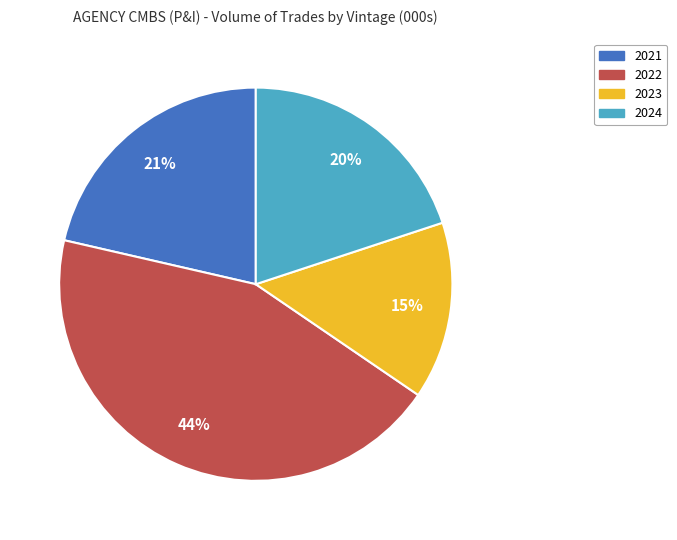

Approximately how many times larger is the value at 2022 compared to 2024?

2.2